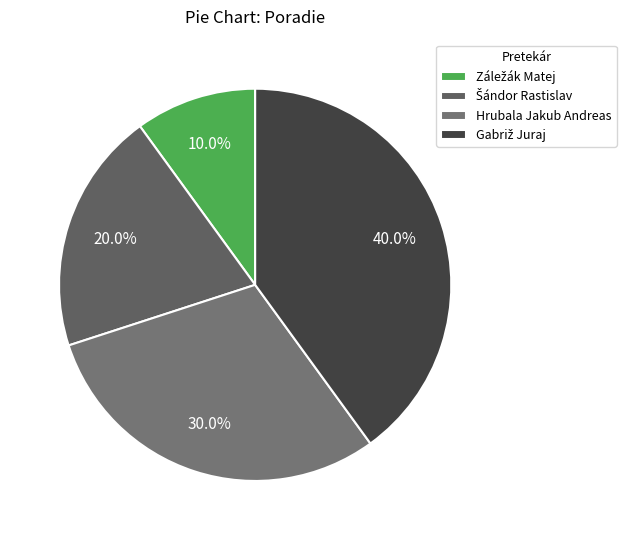

How many slices are in this pie chart?

4